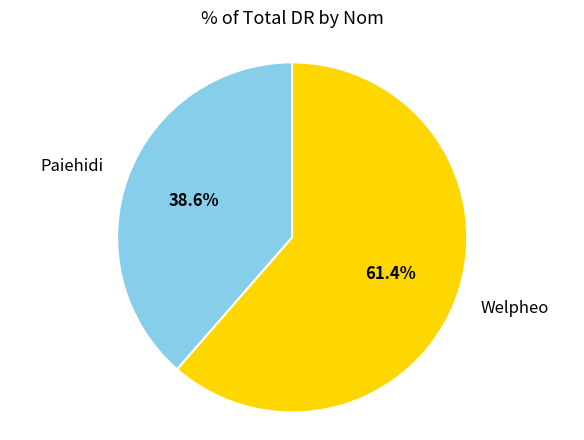

To the nearest percent, what is the difference between the Welpheo and Paiehidi slice percentages?

23%